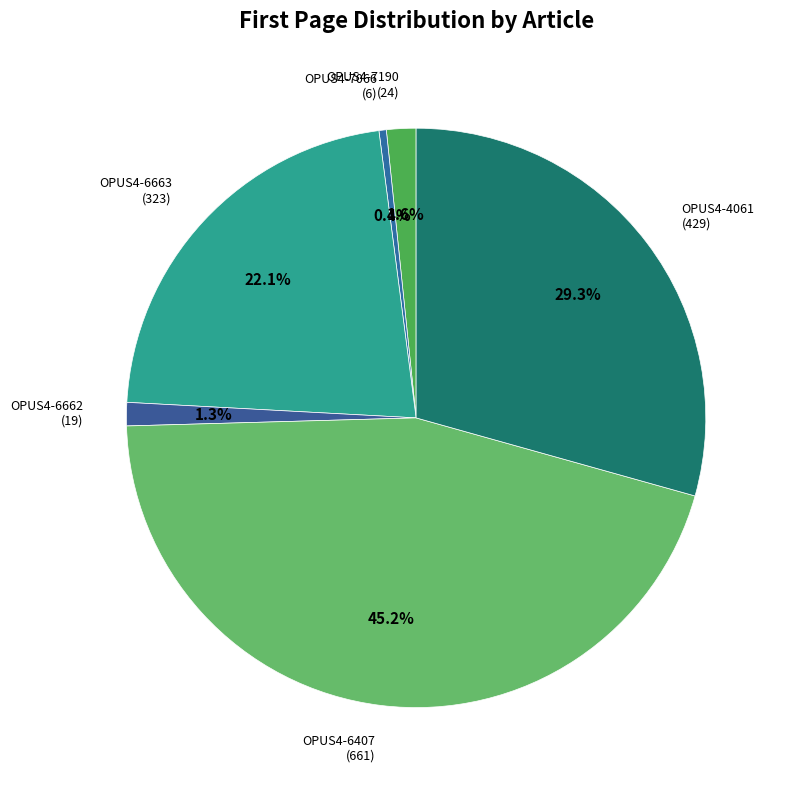

True or false: OPUS4-6662 accounts for 1% of the total.

True